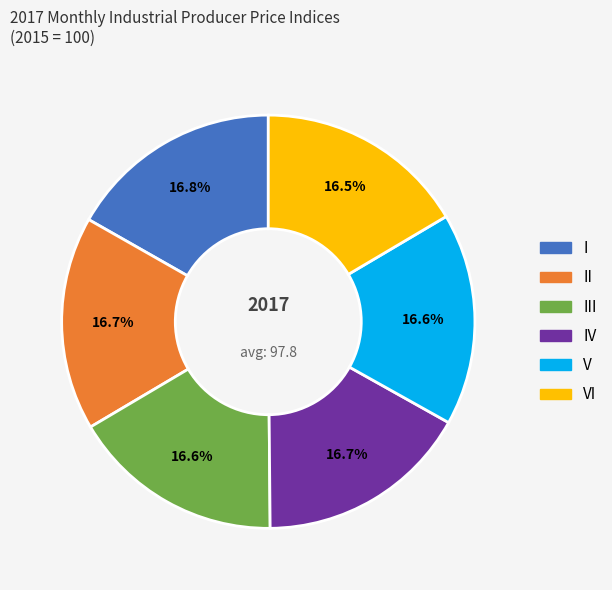

Does any single category account for the majority?

No